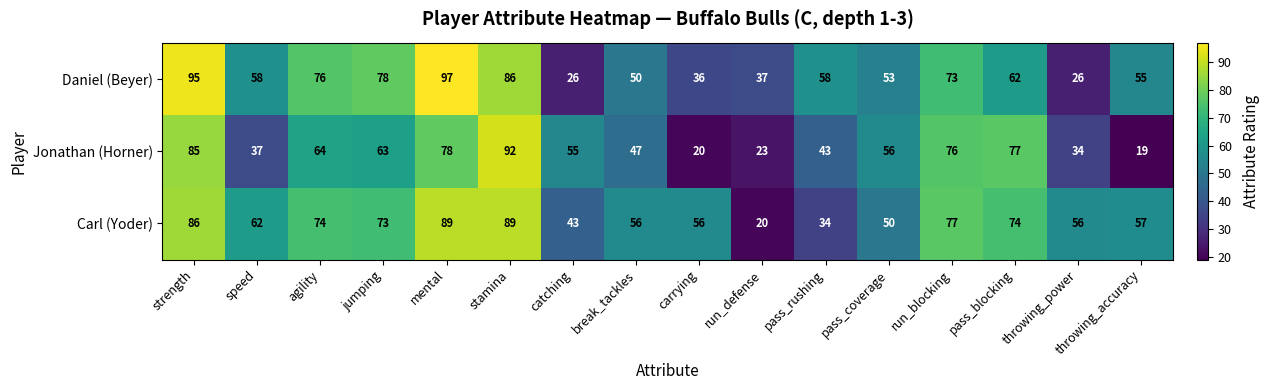

Rank the series by their average value, from highest to lowest.

Carl (Yoder), Daniel (Beyer), Jonathan (Horner)